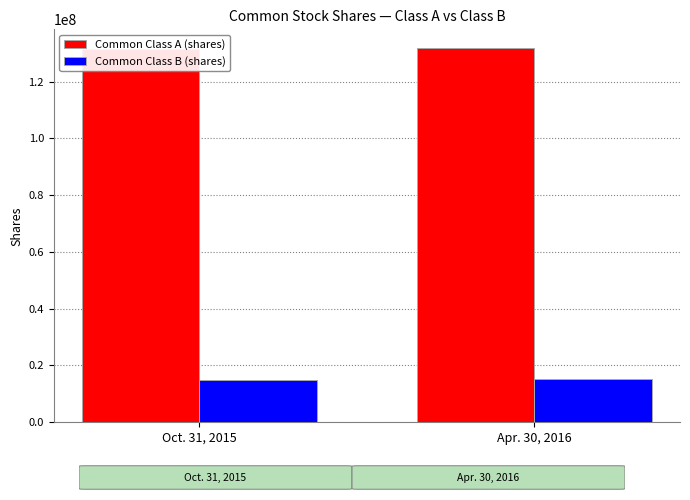

At how many categories does at least one series exceed 41558523?

2